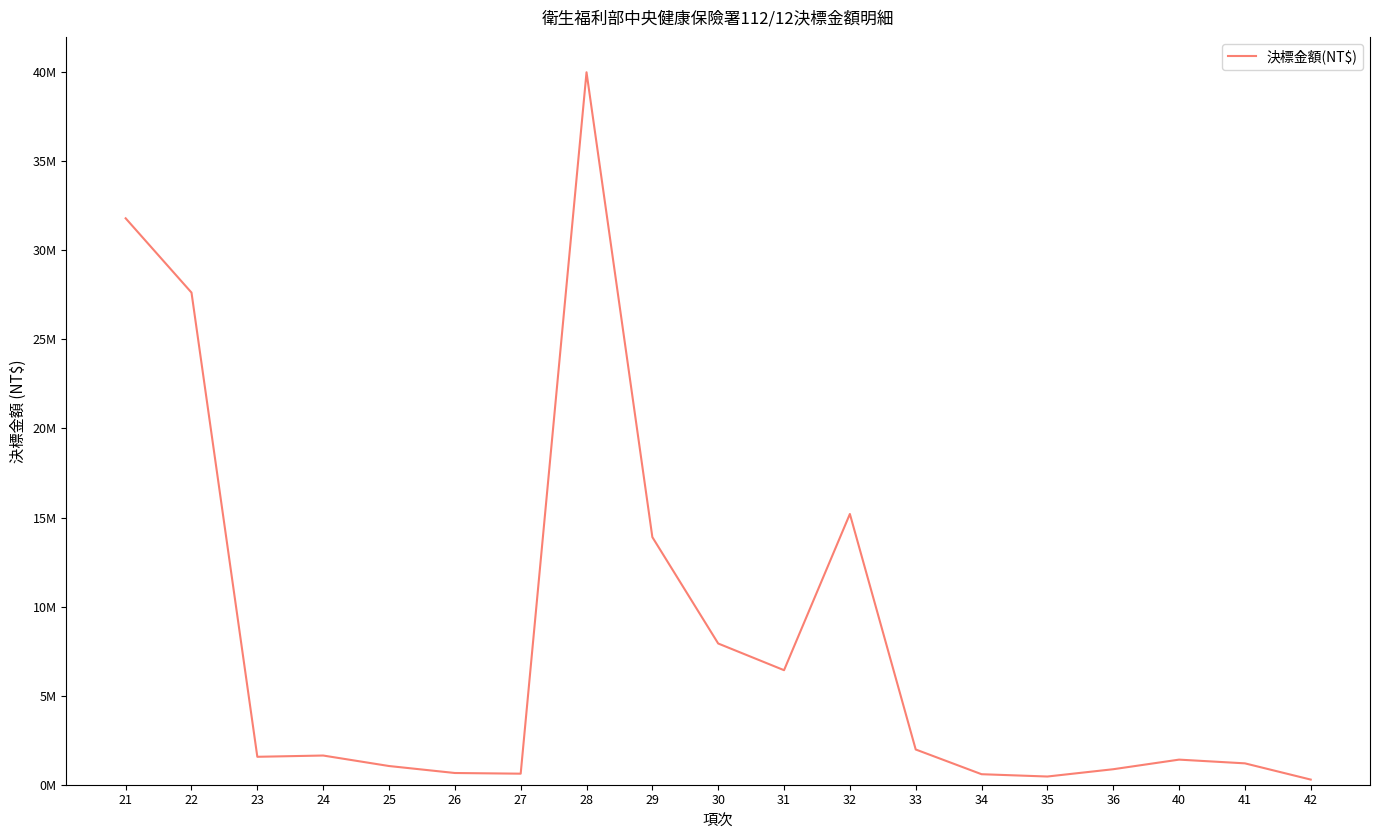

Does the chart display data point markers on the line(s)?

No